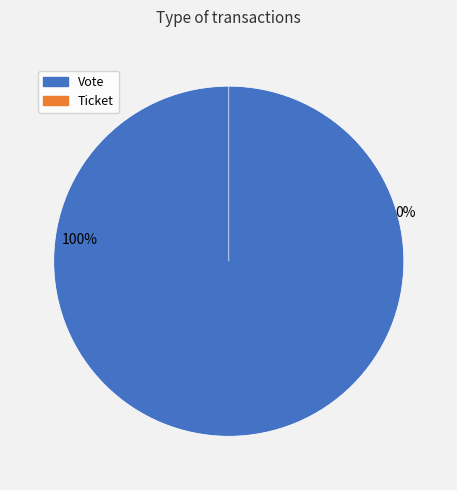

How many segments does this pie chart have?

2